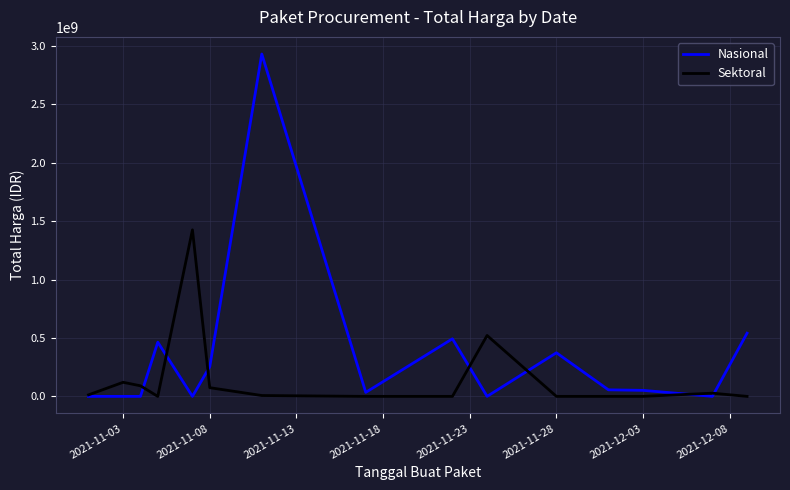

After their last crossing, which series has the higher values: Nasional or Sektoral?

Nasional